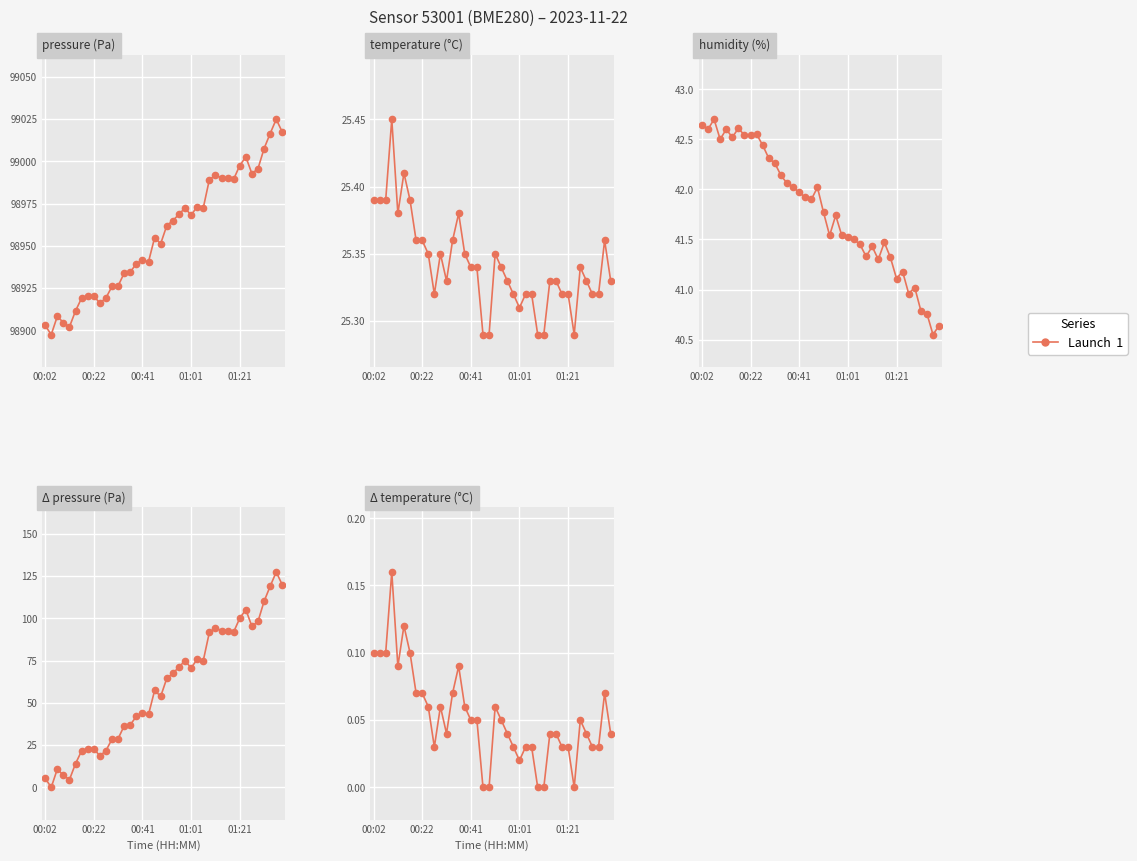

What is the label of the 7th point from the right?

33